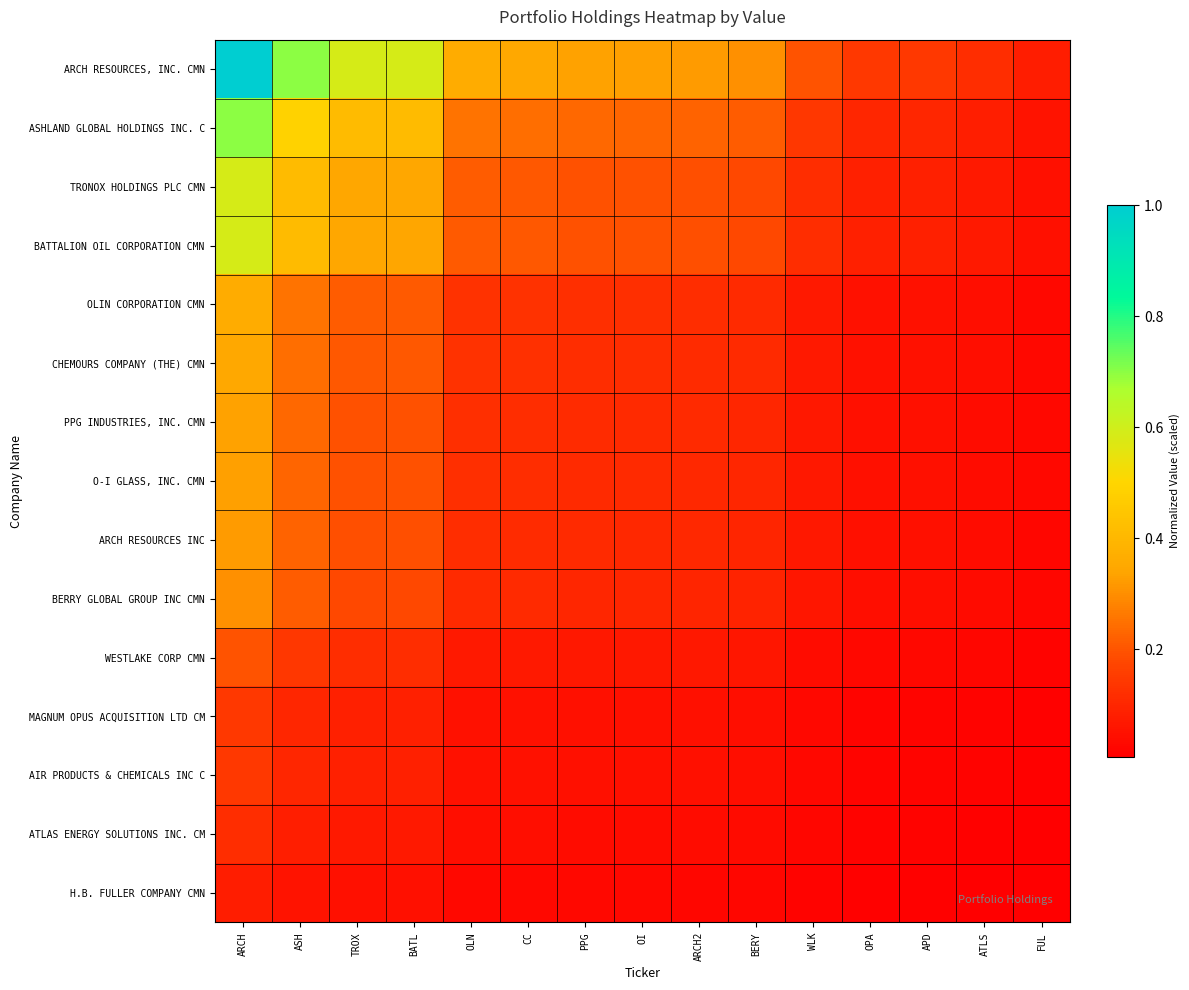

How many distinct data groups are displayed?

15